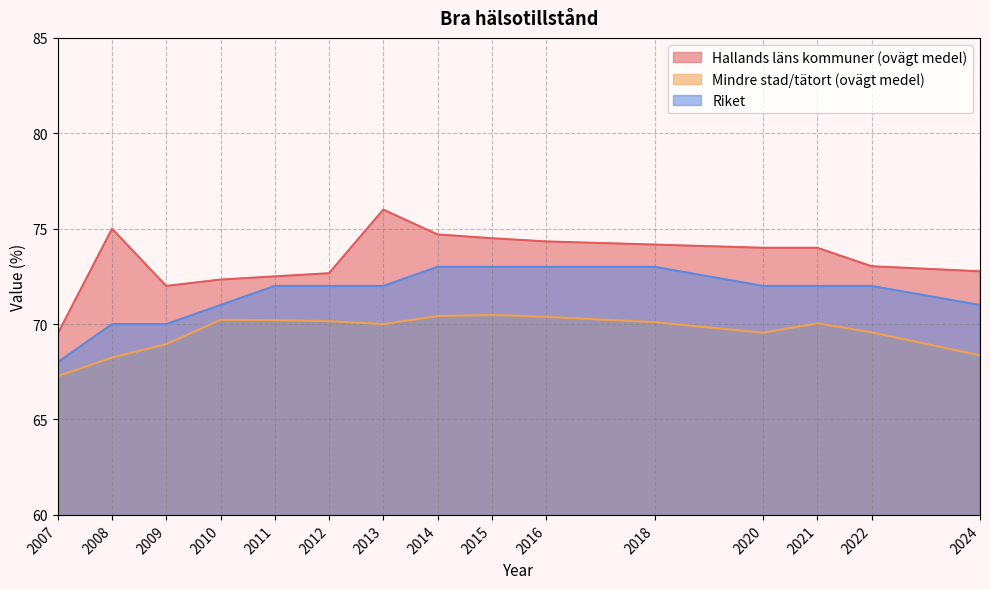

Which has a higher value, 2021 or 2012?

2021